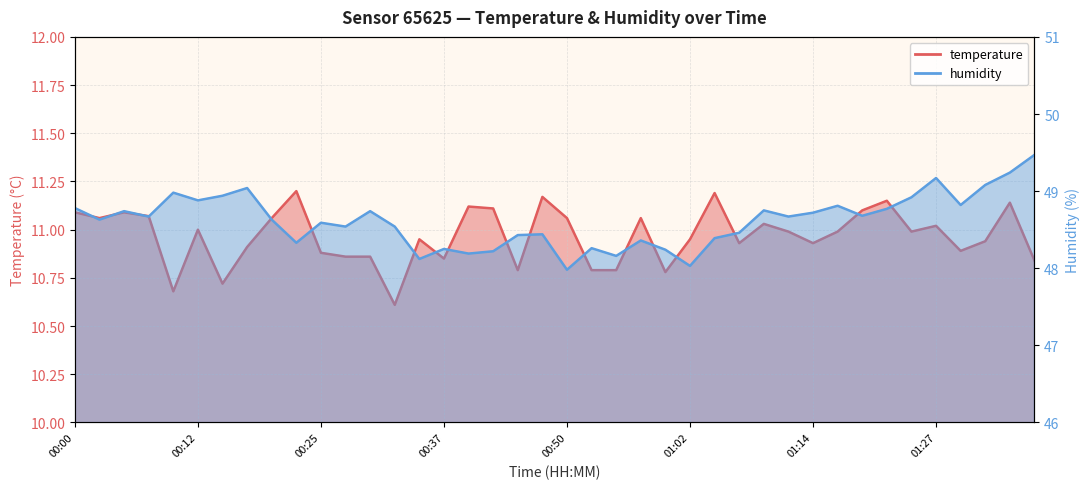

List the series in order of their peak value, highest first.

humidity, temperature